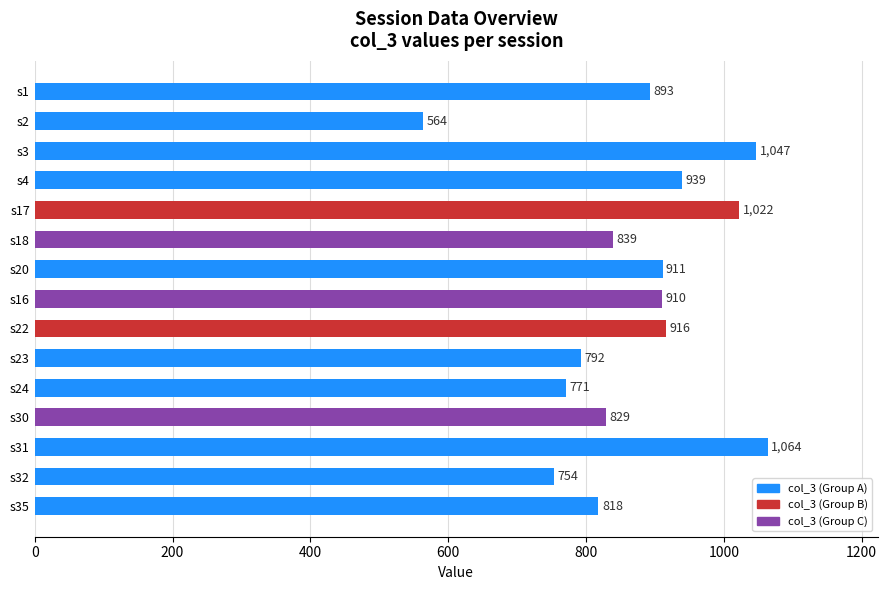

Rank the categories by value from highest to lowest.

s31, s3, s17, s4, s22, s20, s16, s1, s18, s30, s35, s23, s24, s32, s2